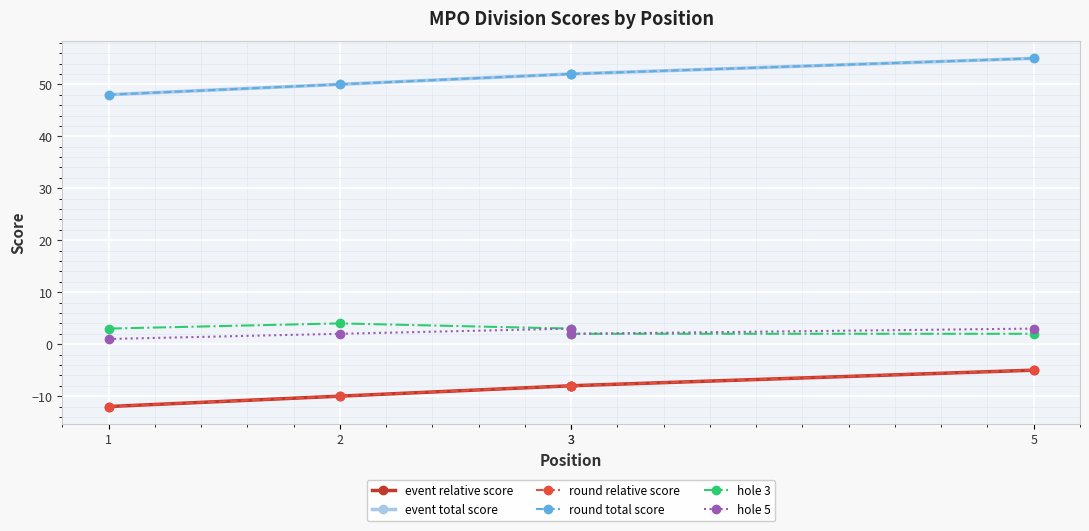

True or false: hole 5 and hole 3 intersect in this chart.

False